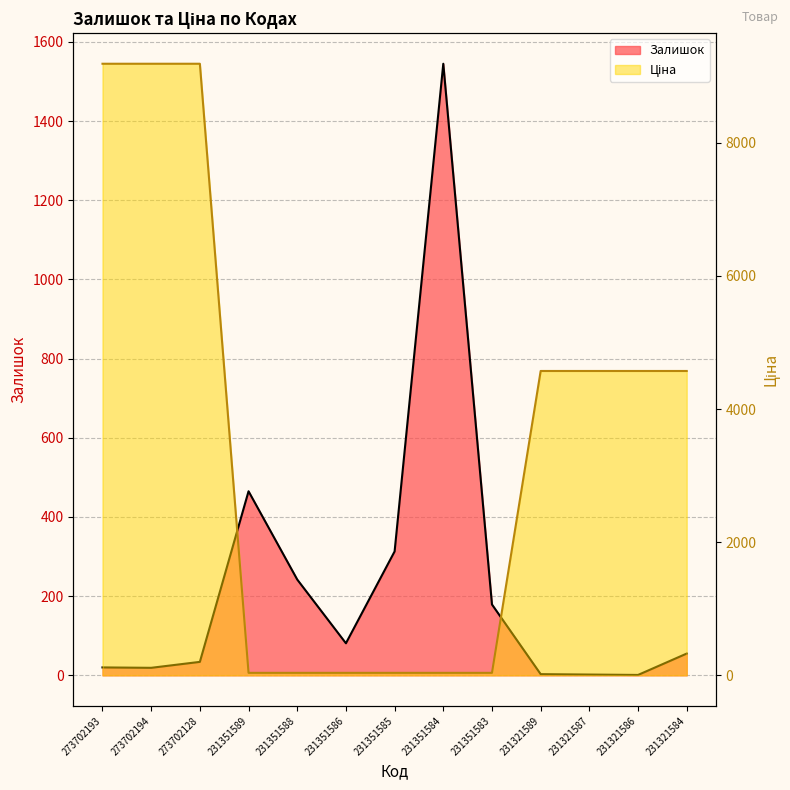

What is the label of the 6th point from the left?

231351586